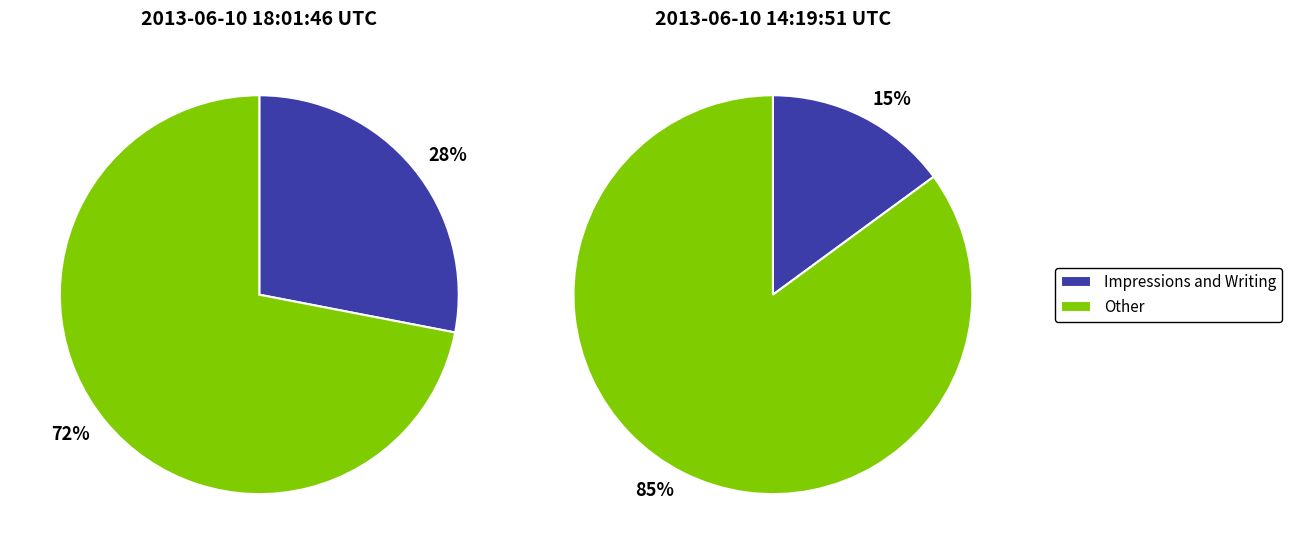

Which series changed the most between 2013-06-10 18:01:46 UTC and 2013-06-10 14:19:51 UTC?

Other